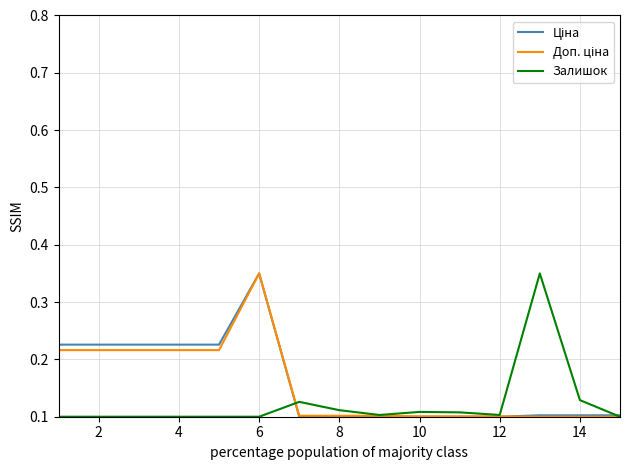

True or false: Ціна has more than 0 points higher than both neighbors.

True